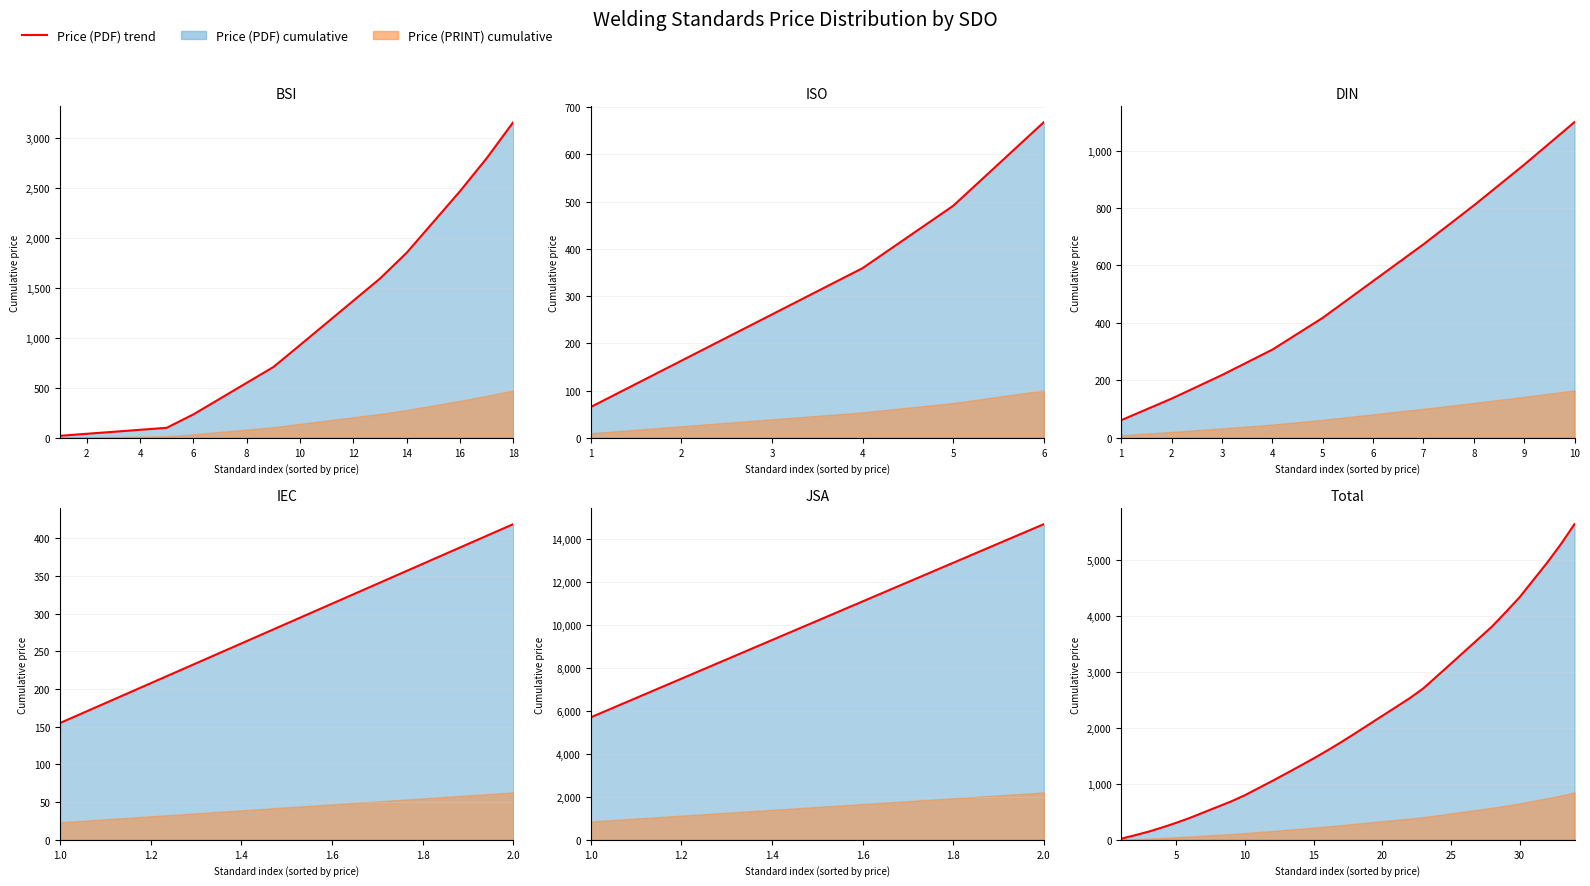

What is the value of the 22nd point from the left?

2531.1